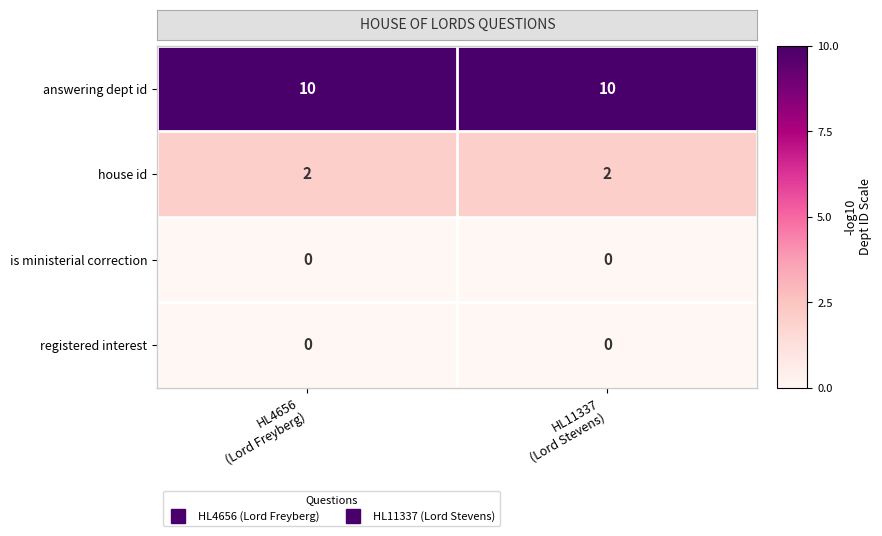

What is the greatest value displayed?

10